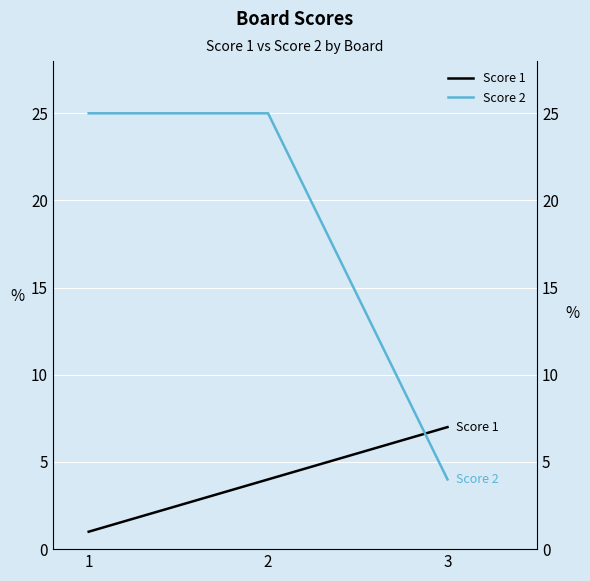

The Score 1 series shows 7 at 3. True or false?

True